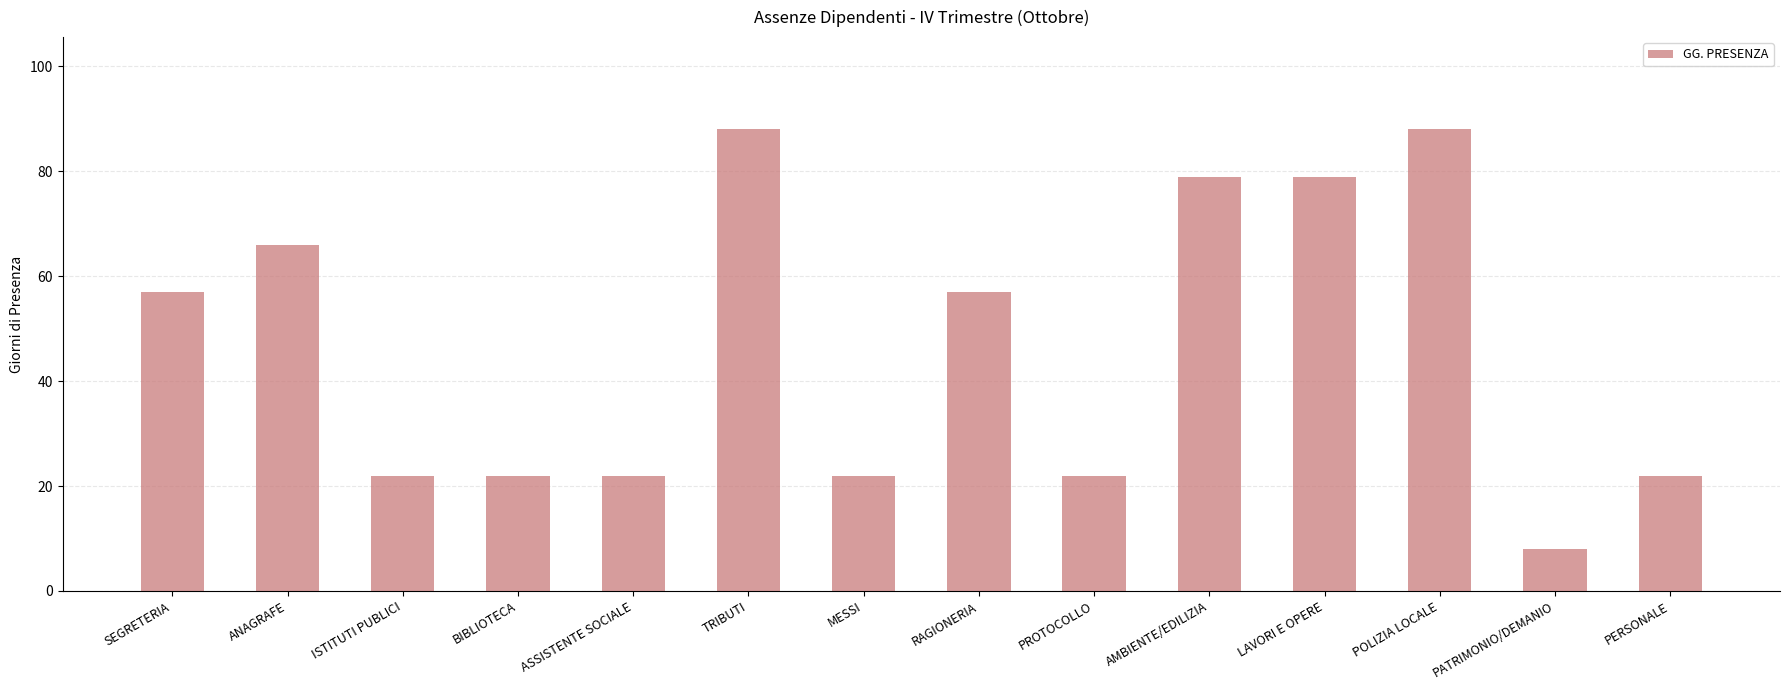

What position from the left is PATRIMONIO/DEMANIO?

13